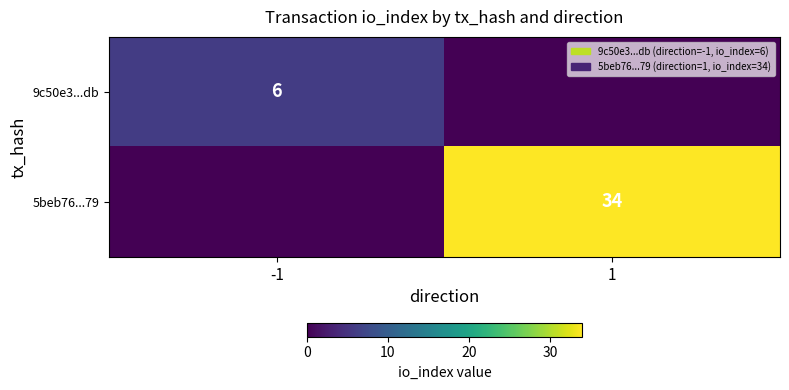

The value of 9c50e3...db at -1 is 6. True or false?

True